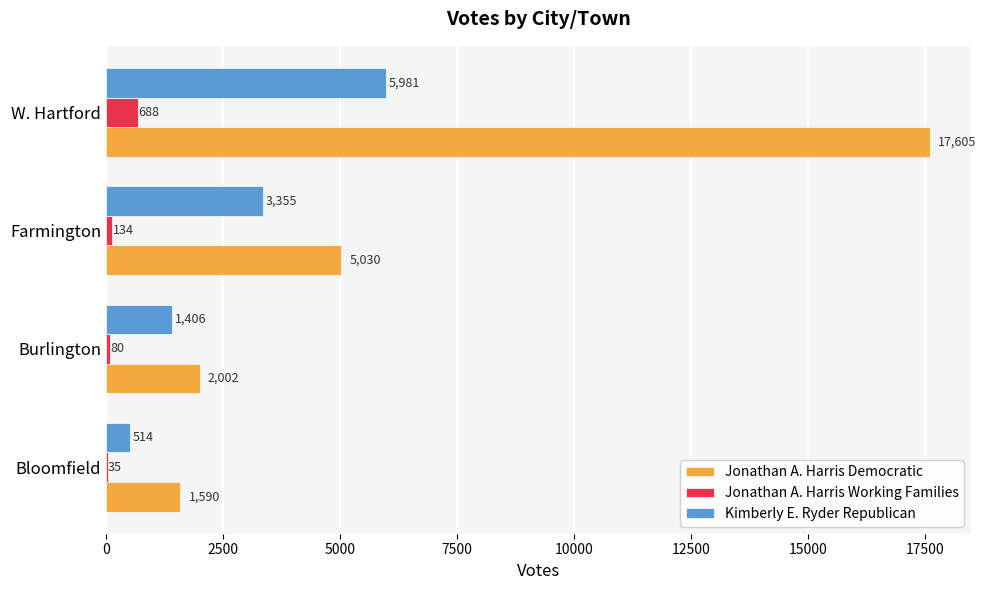

What is the maximum value for Jonathan A. Harris Democratic?

17605